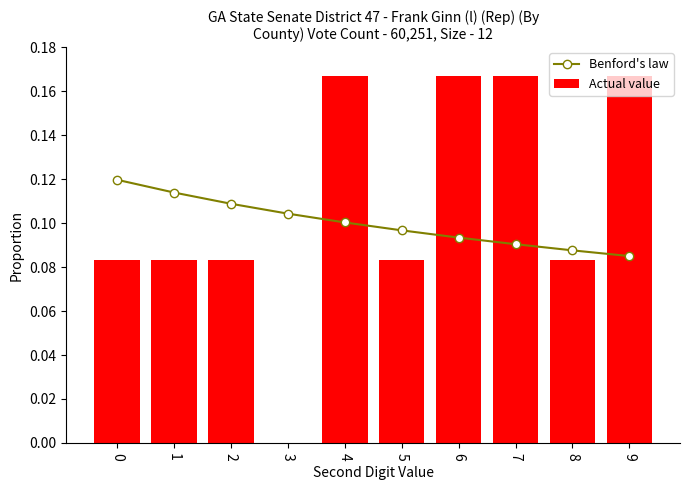

List the series in order of their overall mean, lowest first.

Benford's law, Actual value